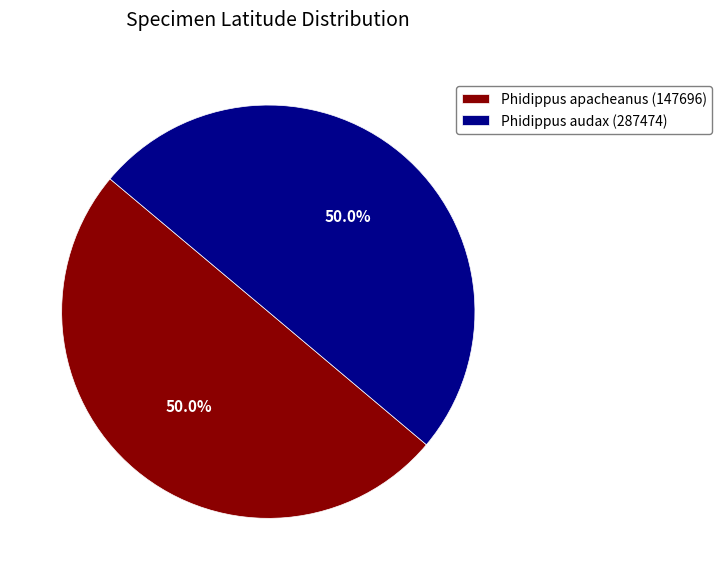

The Phidippus audax (287474) slice represents 63% of the pie. True or false?

False